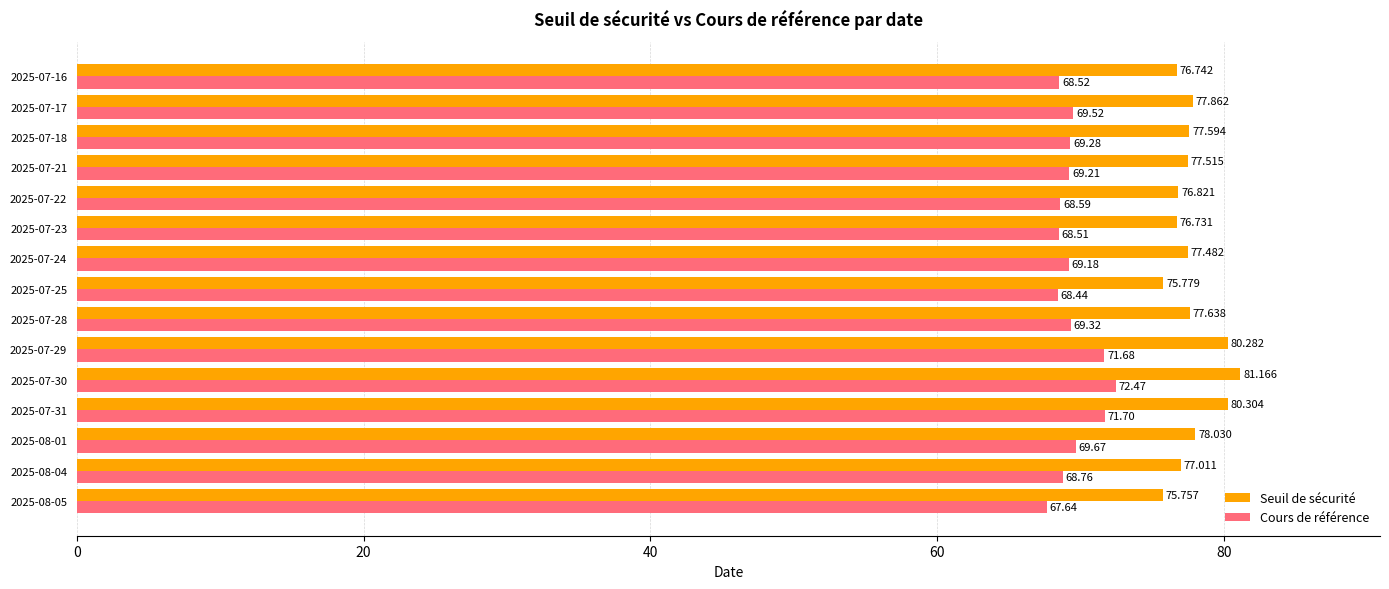

At 2025-08-05, list the series in order from largest to smallest.

Seuil de sécurité, Cours de référence